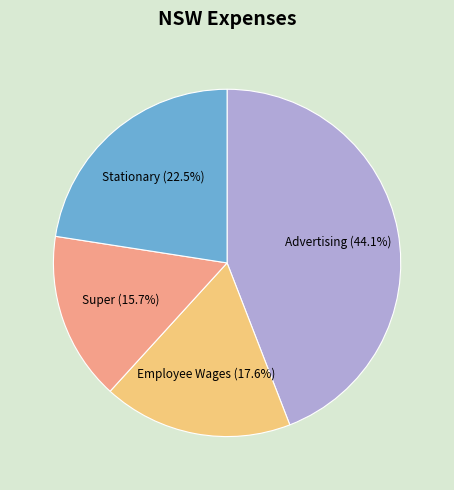

What percentage is NOT represented by Stationary?

77.5%